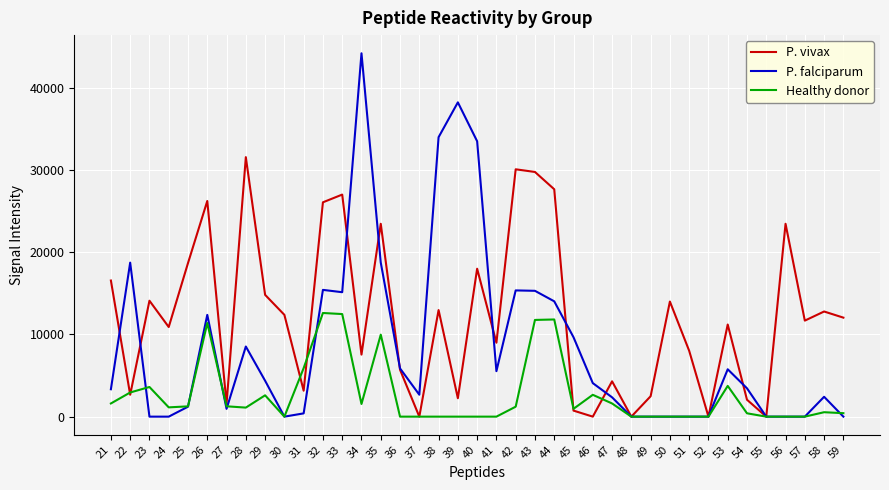

True or false: P. falciparum has a value of 2669 at 37.

True